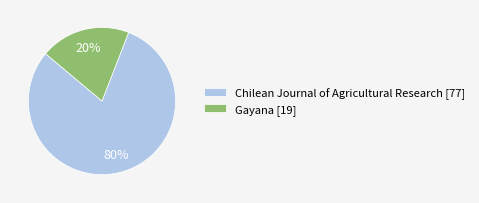

Which slice represents more than half of the pie?

Chilean Journal of Agricultural Research